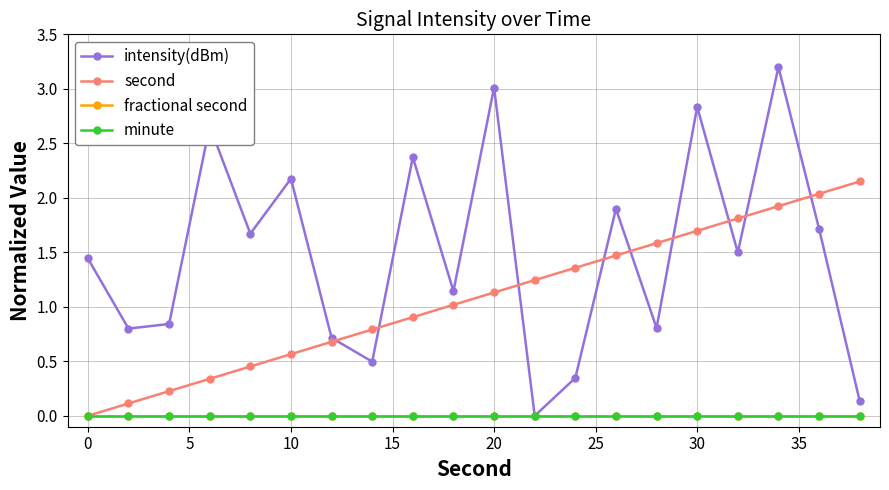

Does the chart have visible grid lines?

Yes